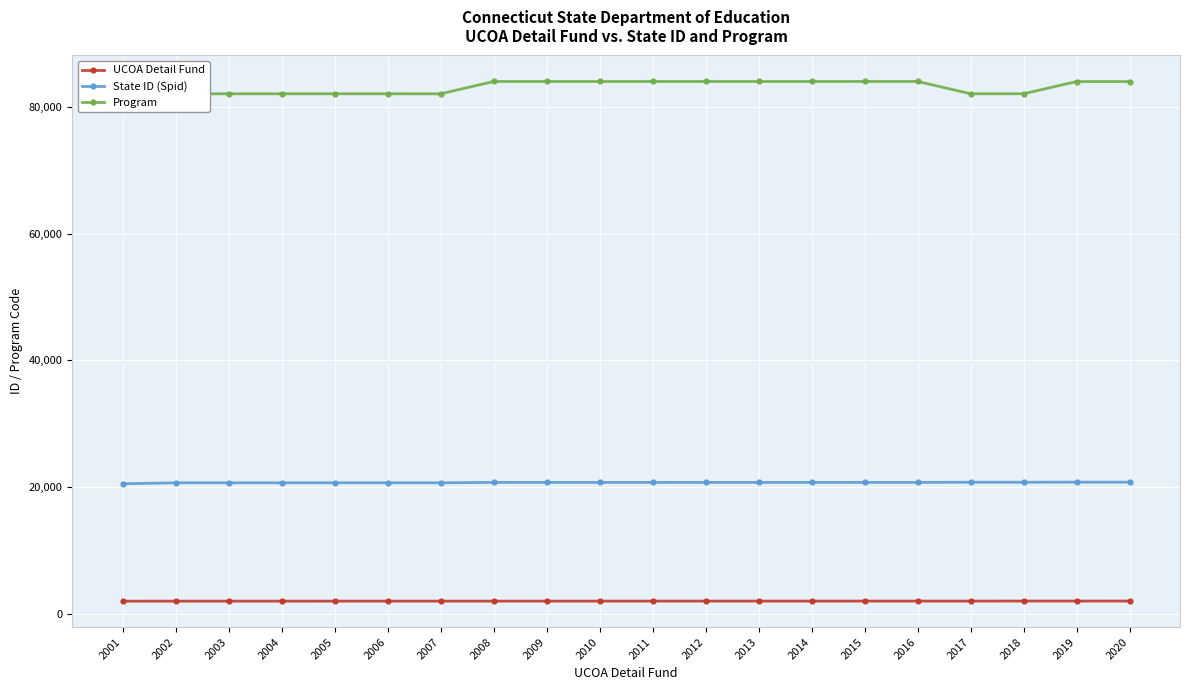

True or false: State ID (Spid) and Program cross at least once.

False